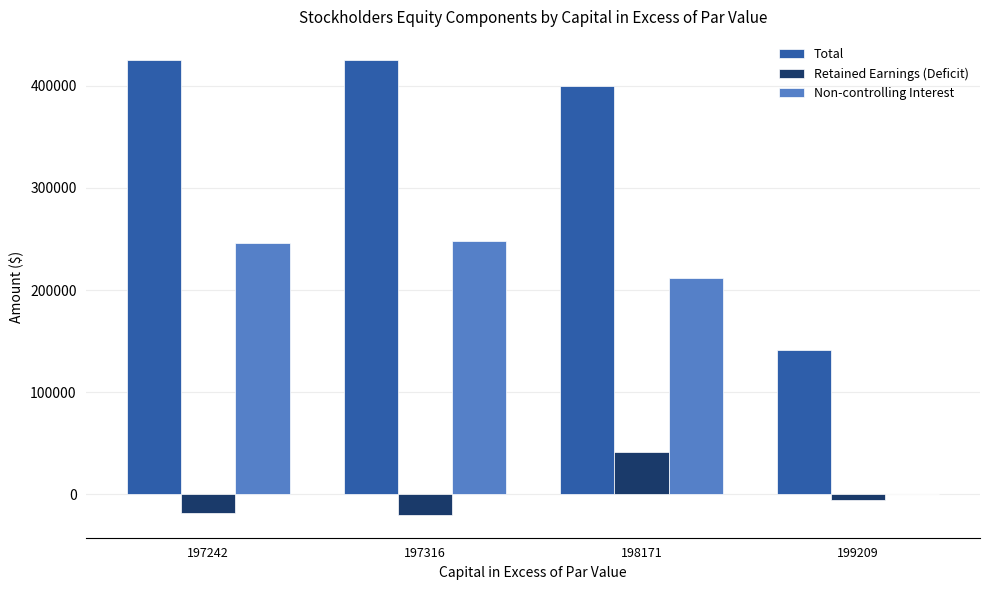

True or false: Total has a value of 425092 at 197316.

True